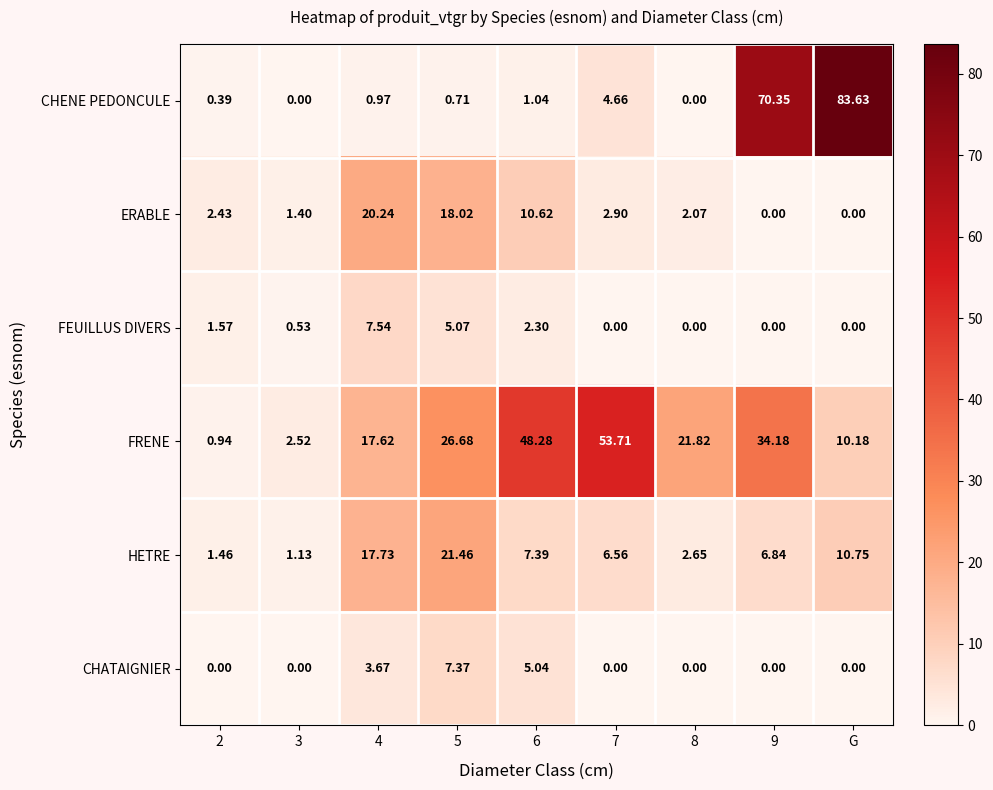

At which label is HETRE closest to 11?

G